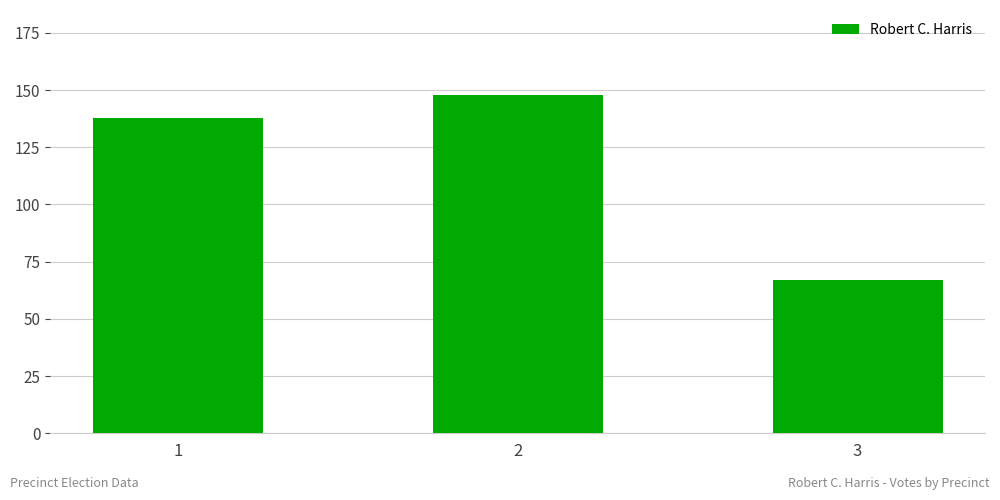

What is the ratio of the value at 1 to the value at 3?

2.1